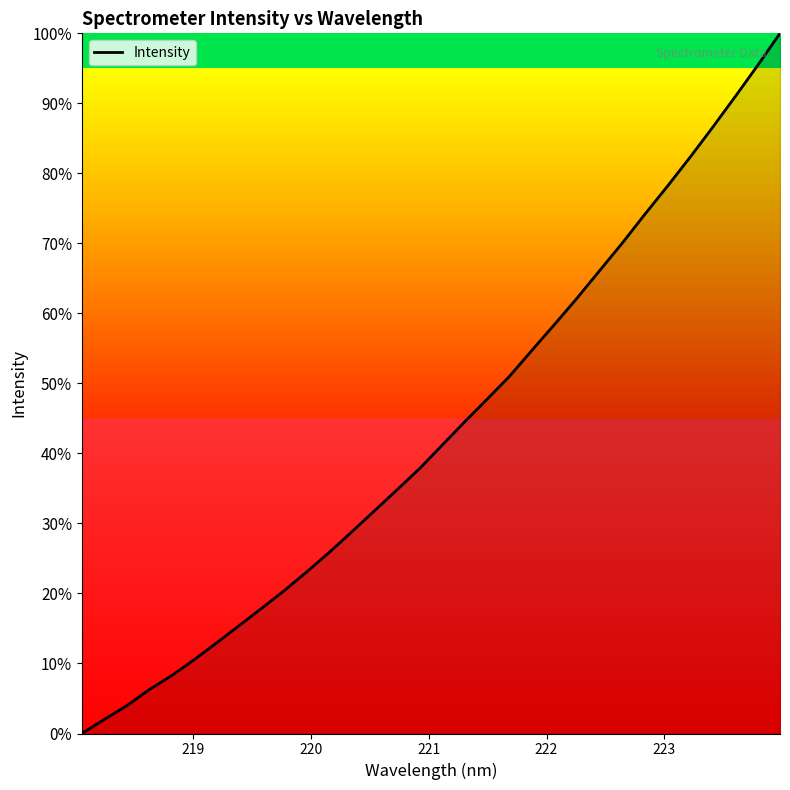

What is the greatest value displayed?

100.0